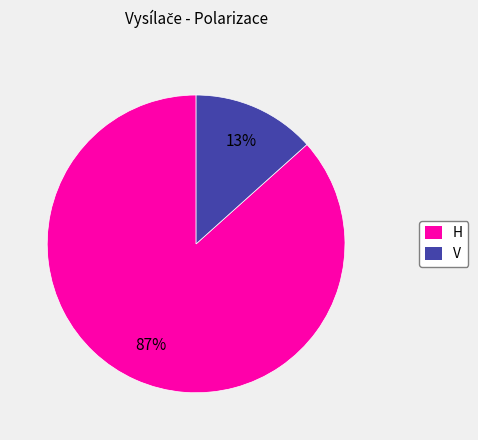

Is the sum of H and V greater than half?

Yes